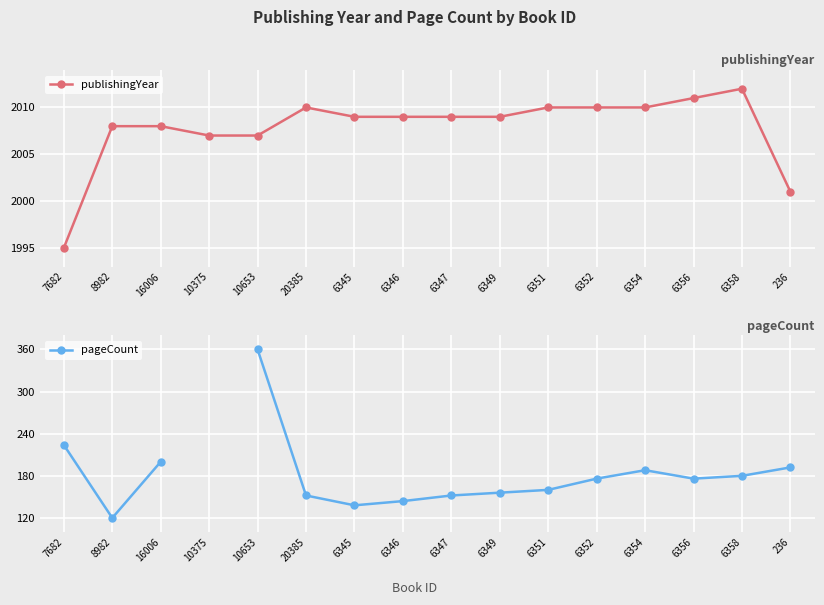

How many values in the pageCount series exceed 188?

4